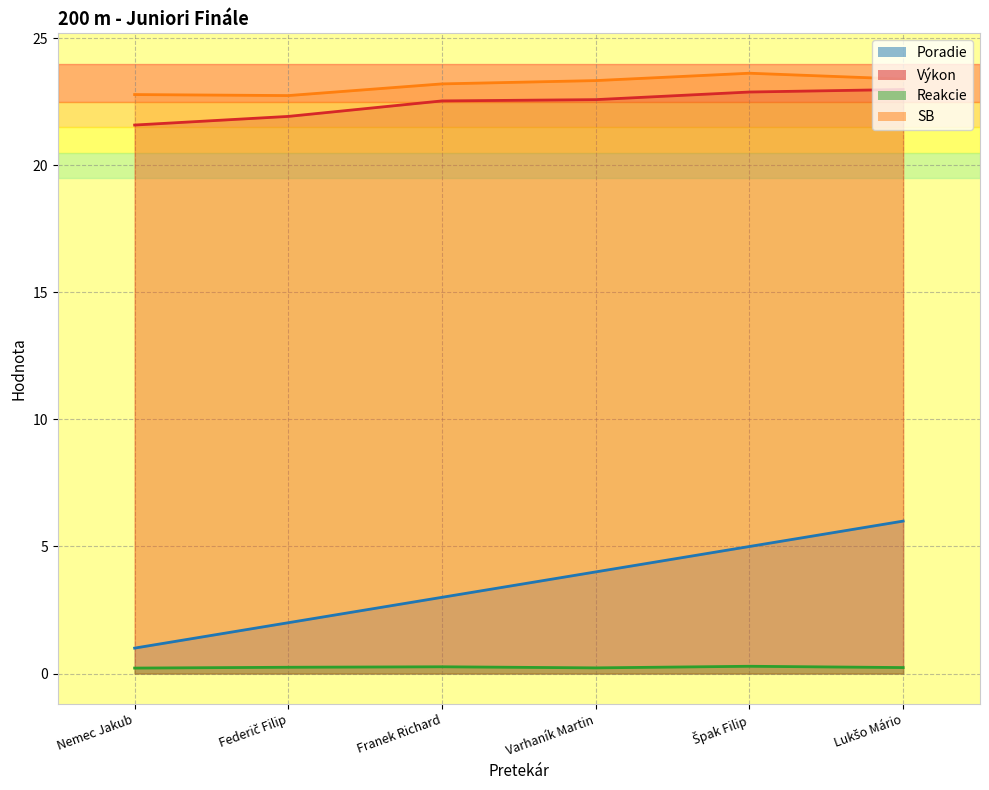

Does the chart have visible grid lines?

Yes